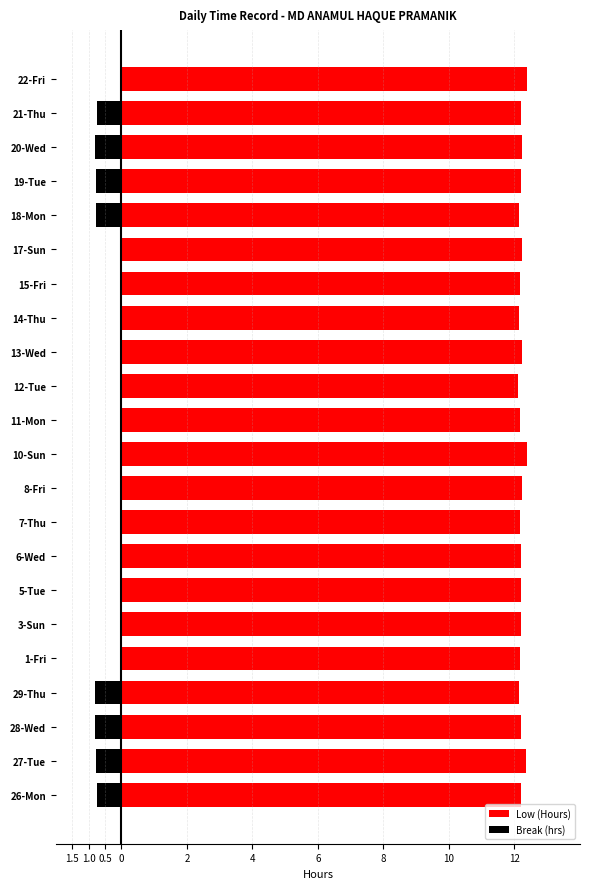

What is the value of the Low (Hours) bar at the 19th from the left?

12.2